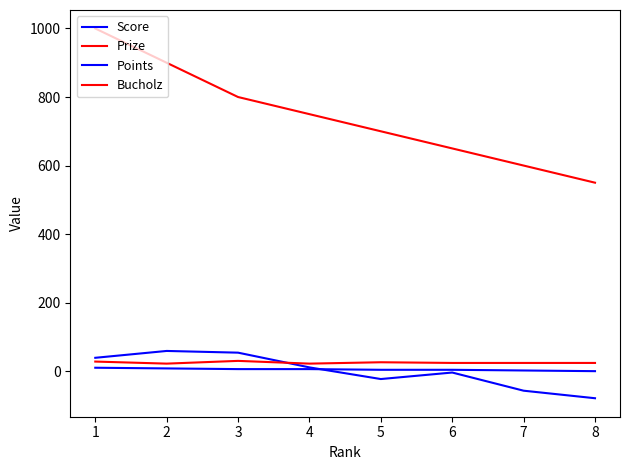

What is the average value of the Points series?

5